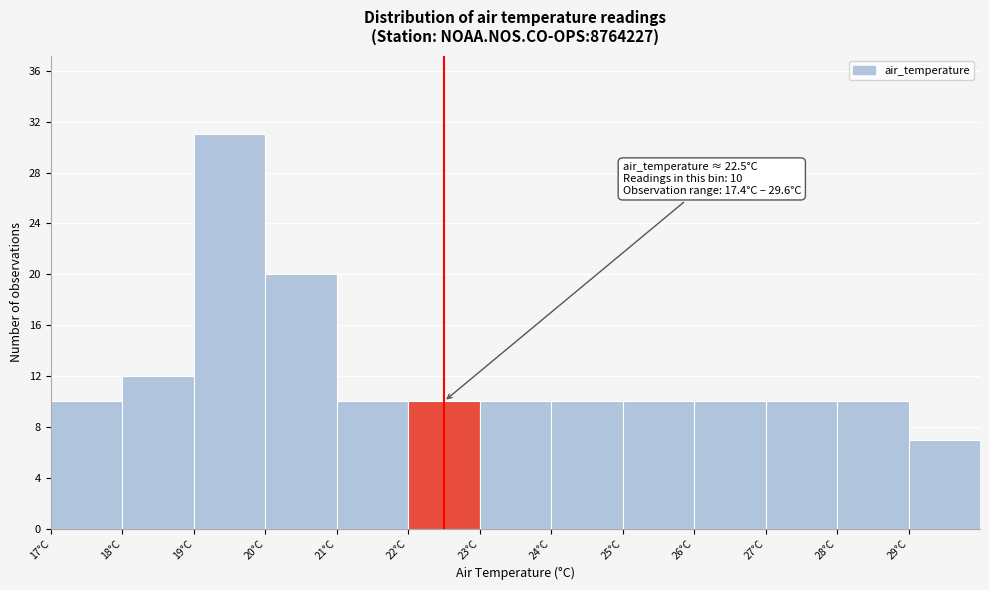

Over which range of the x-axis is the bar tallest?

19 to 20